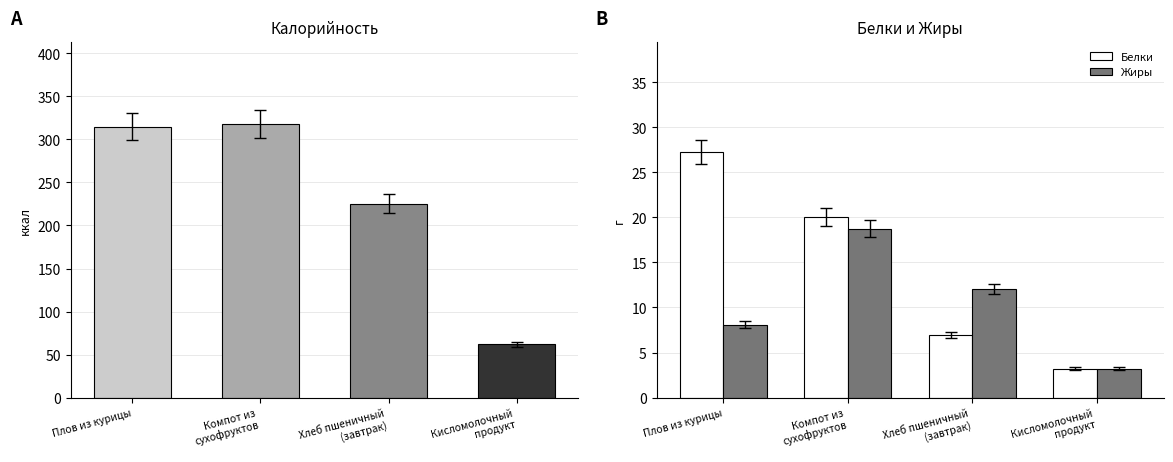

Is it true that Белки equals 20.1 at Компот из
сухофруктов?

True